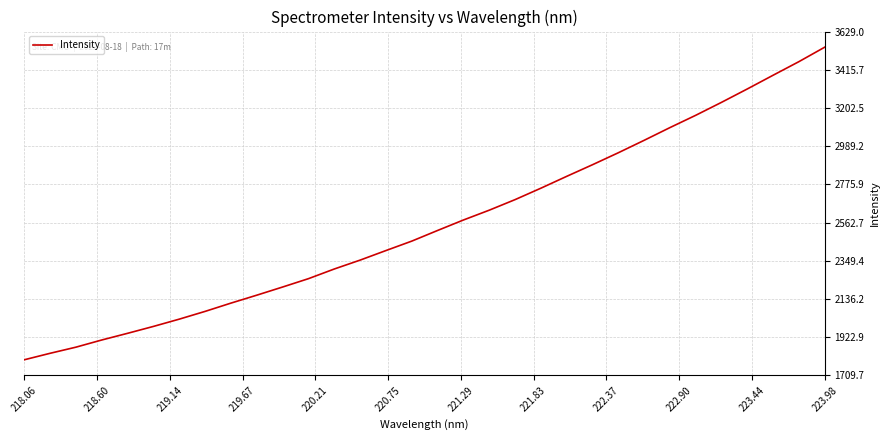

What is the greatest value displayed?

3541.7